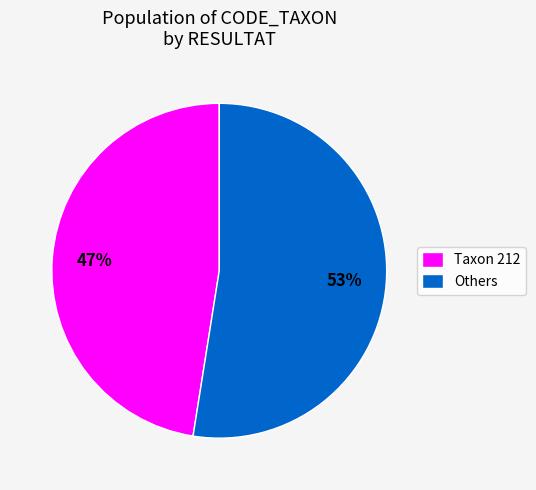

What is the largest slice in the pie chart?

Others